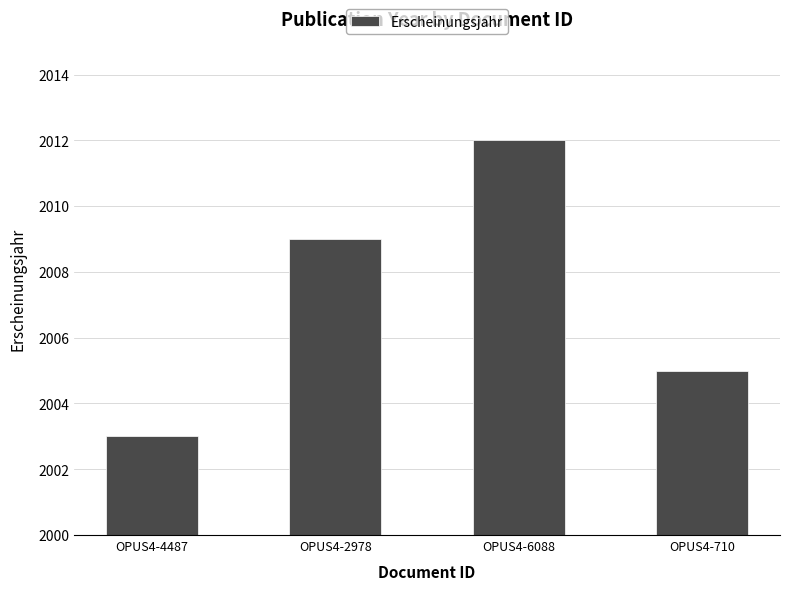

What is the difference between the maximum and minimum values?

9